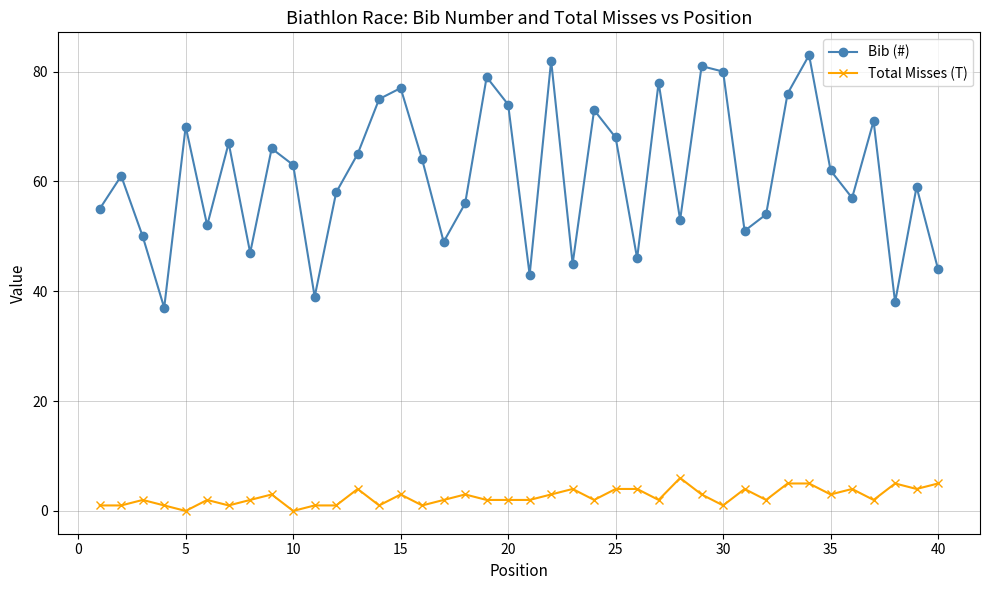

In Bib (#), how many points are lower than both neighbors (excluding endpoints)?

12